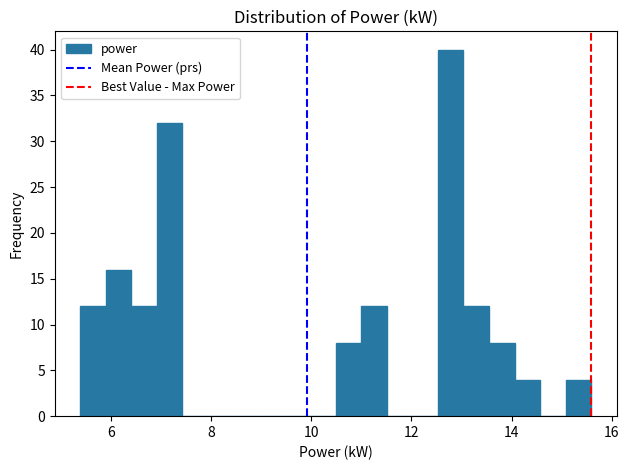

Around what value on the x-axis is the tallest bar? Give the approximate position of its centre, as read against the axis.

12.8